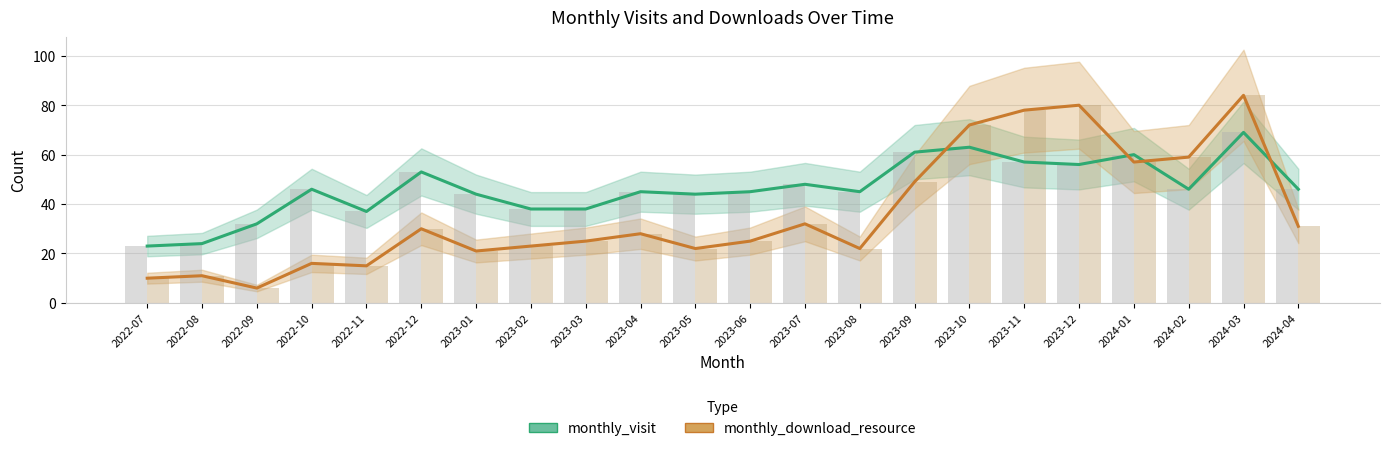

What is the difference between the monthly_download_resource values at 2022-10 and 2023-02?

7